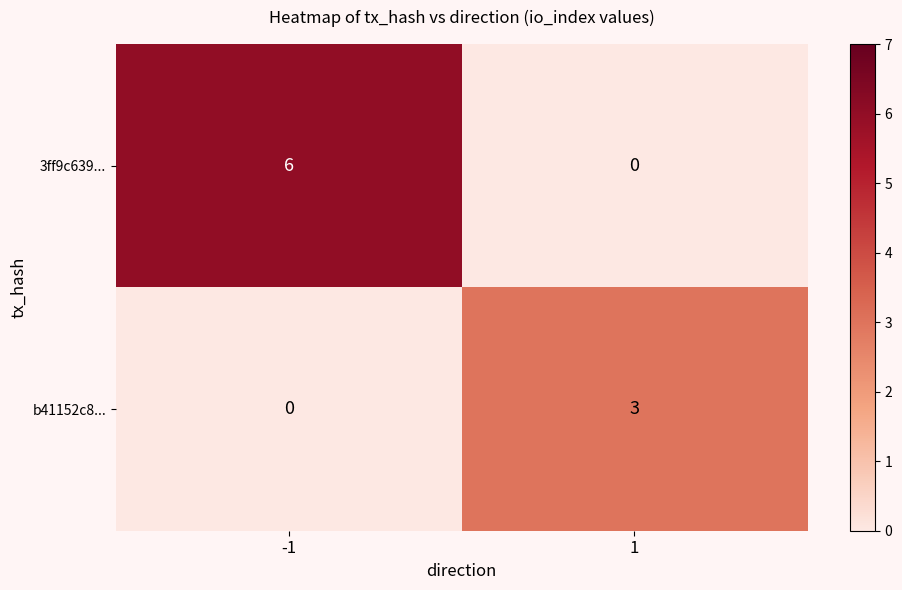

Between -1 and 1, which series saw the biggest shift?

3ff9c639...